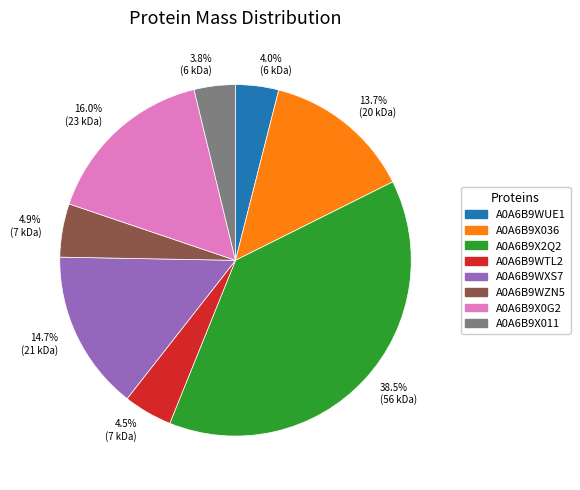

Which category has the biggest portion of the pie?

38.5% (56 kDa)